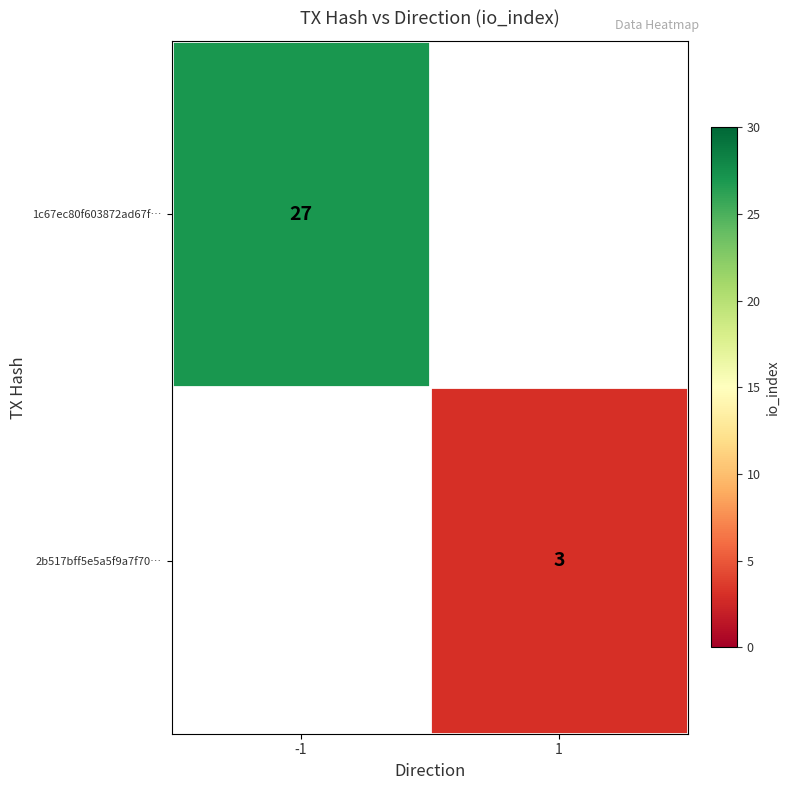

Is the value of 2b517bff5e5a5f9a7f70… at 1 greater than the value of 1c67ec80f603872ad67f… at -1?

No